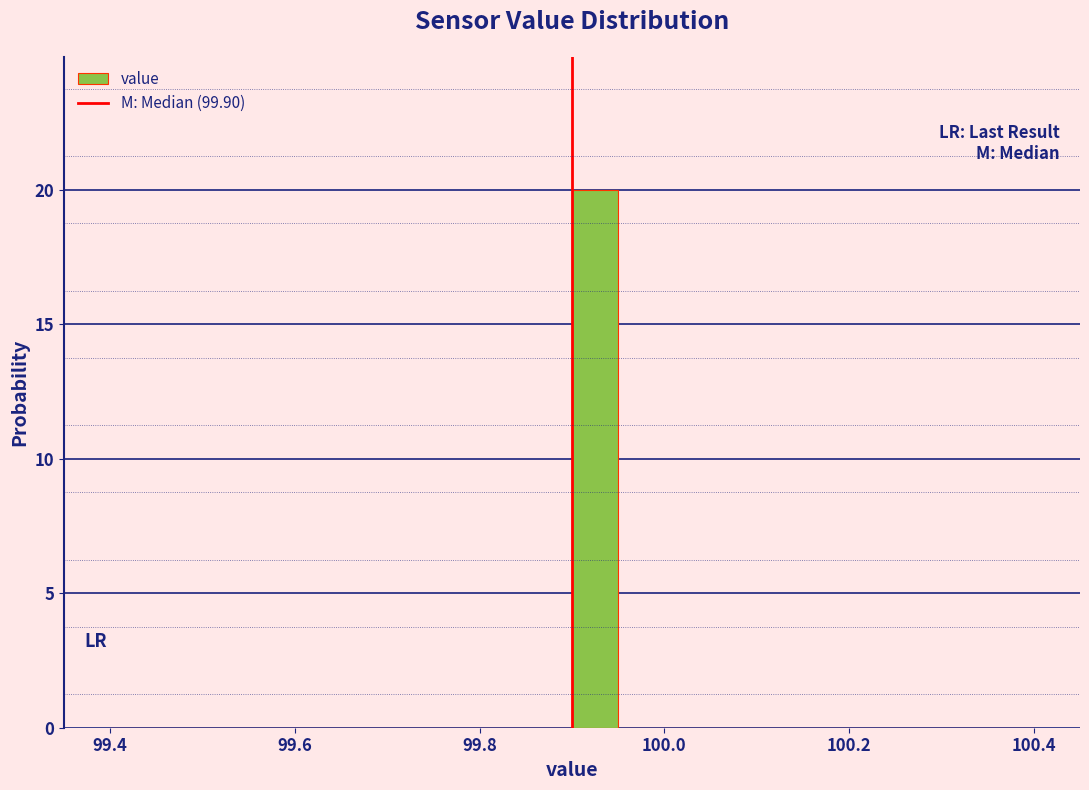

Around what value on the x-axis is the tallest bar? Give the approximate position of its centre, as read against the axis.

99.92